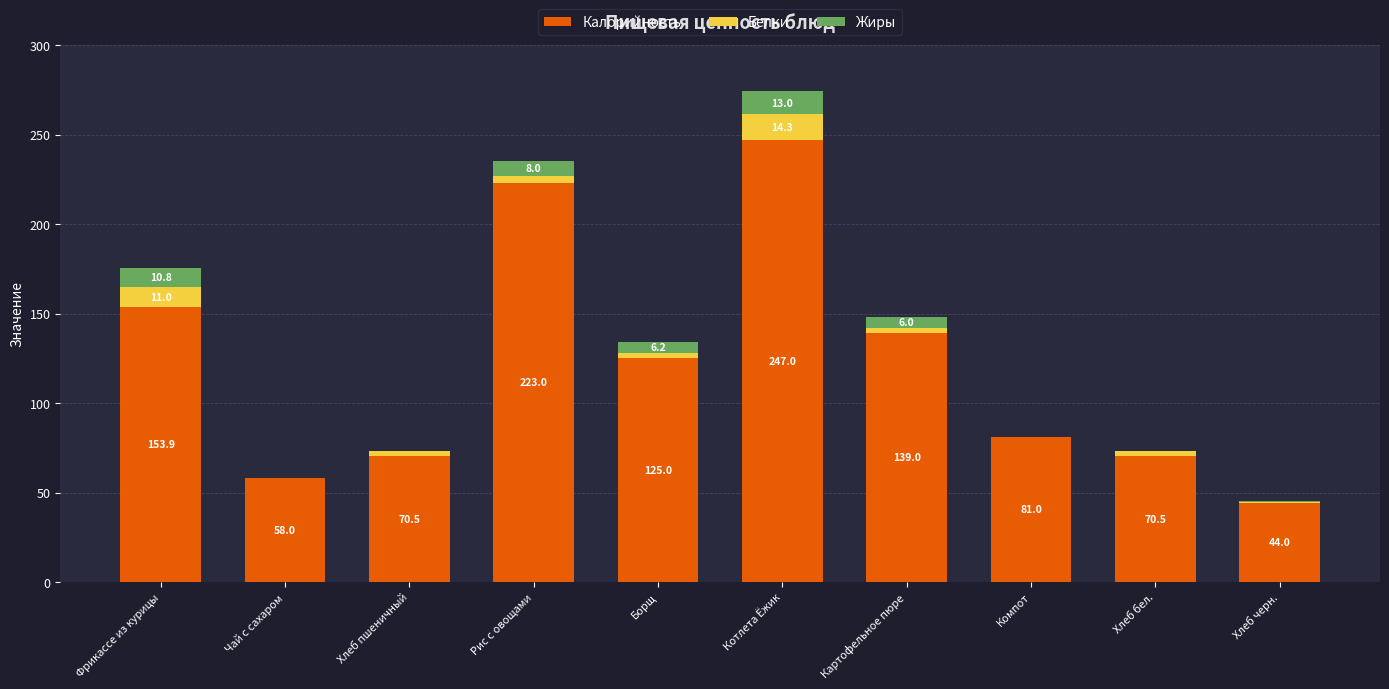

True or false: Калорийность has a value of 44.0 at Хлеб черн..

True